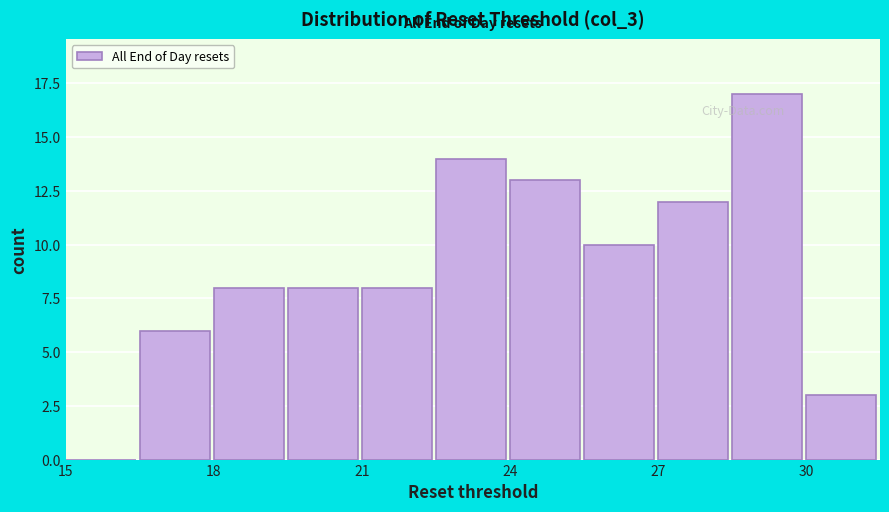

Read against the x-axis, roughly where is the centre of the tallest bar?

29.0